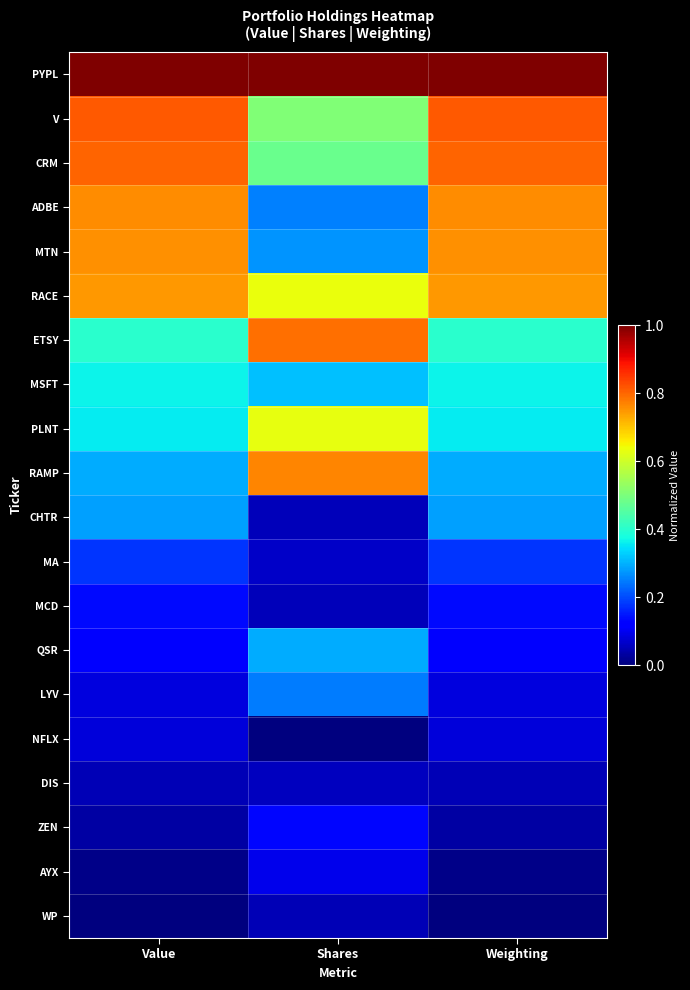

At which category is the sum across all series the highest?

Weighting